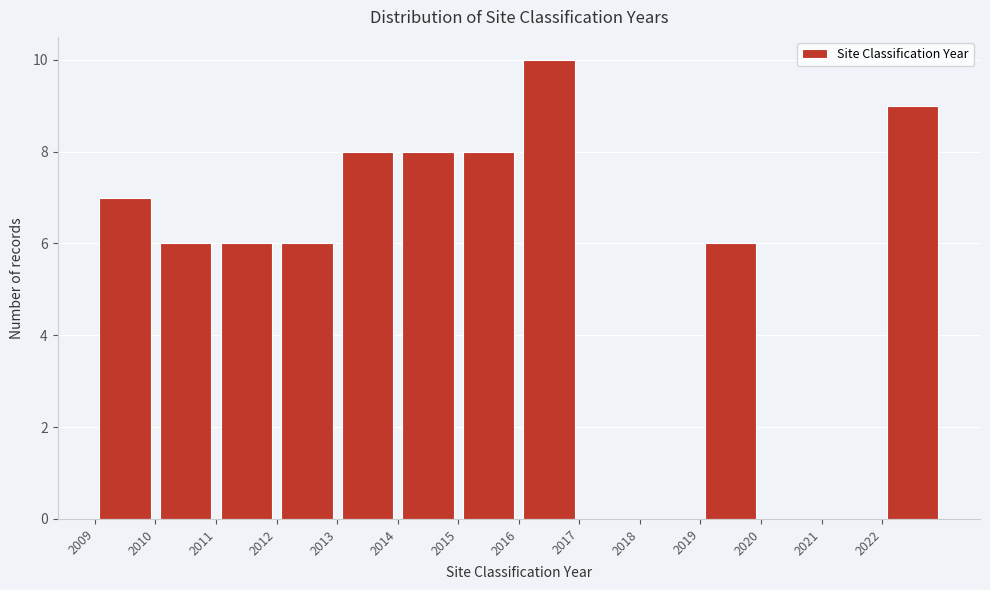

Which range on the x-axis has the tallest bar?

2016 to 2017